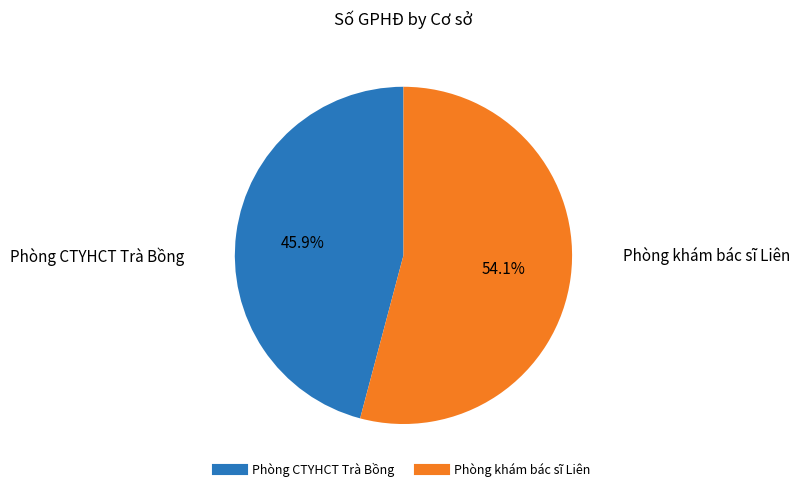

To the nearest percent, what portion does Phòng khám bác sĩ Liên represent?

54%